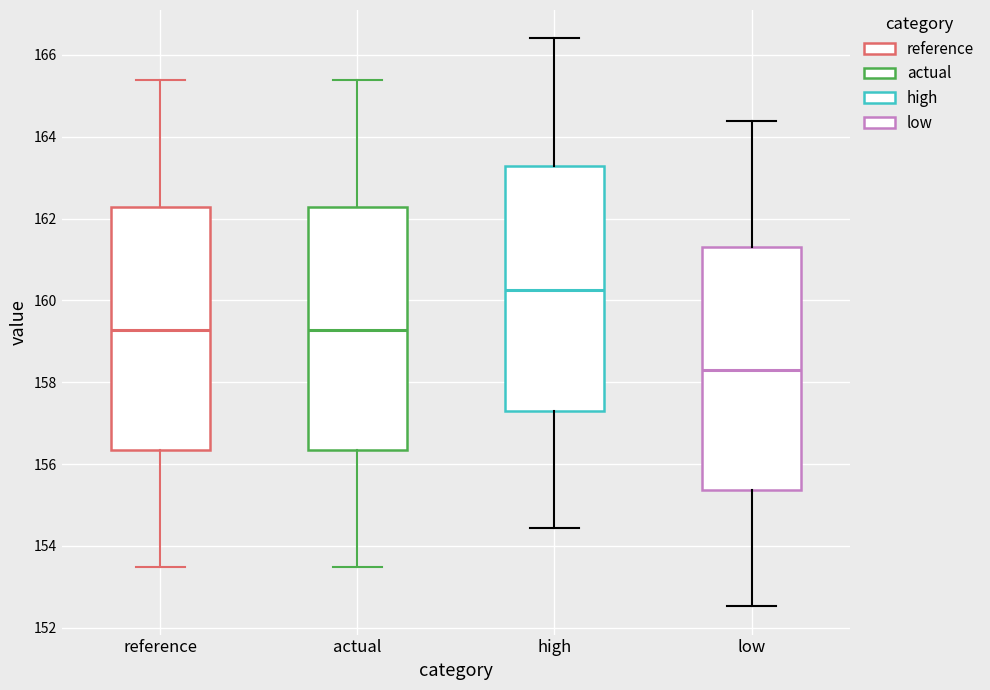

Which box has the highest median line?

high